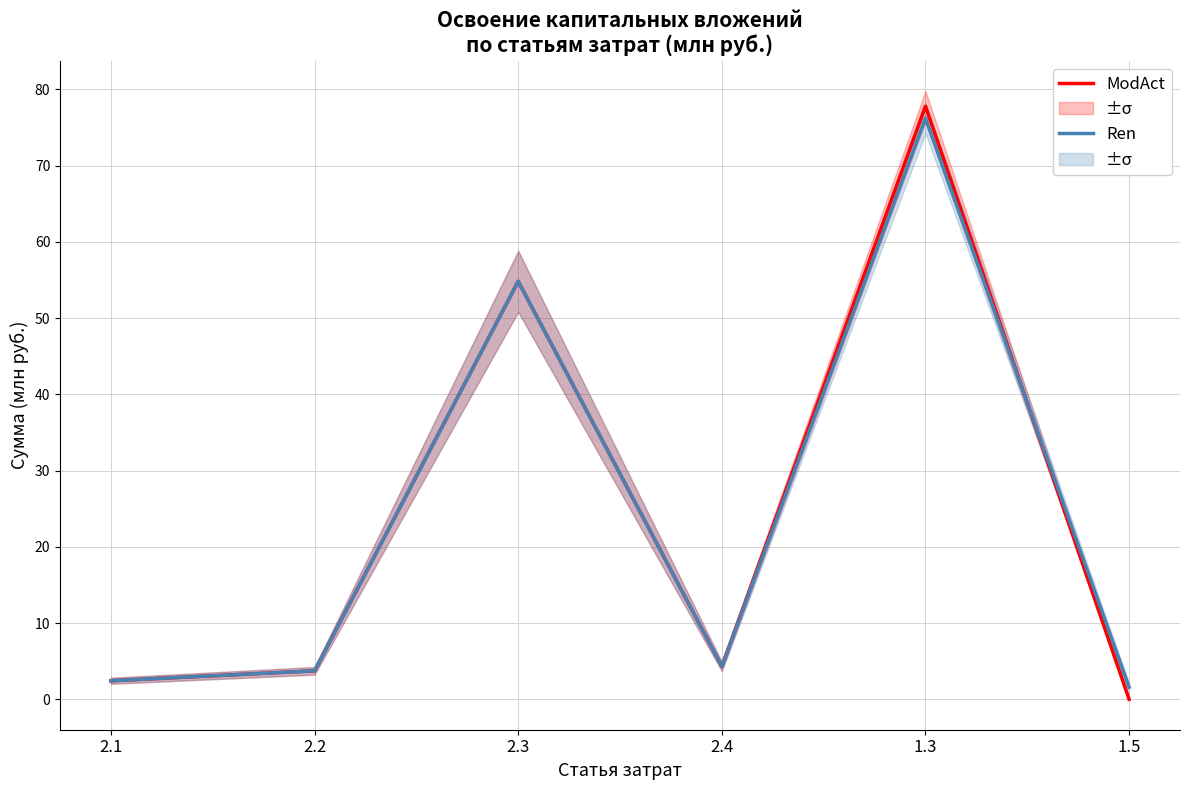

Reading left to right, what are all the values shown in this chart?

ModAct: 2.1=2.4	2.2=3.7	2.3=54.8	2.4=4.3	1.3=77.8	1.5=0.0
Ren: 2.1=2.4	2.2=3.7	2.3=54.8	2.4=4.3	1.3=76.2	1.5=1.6